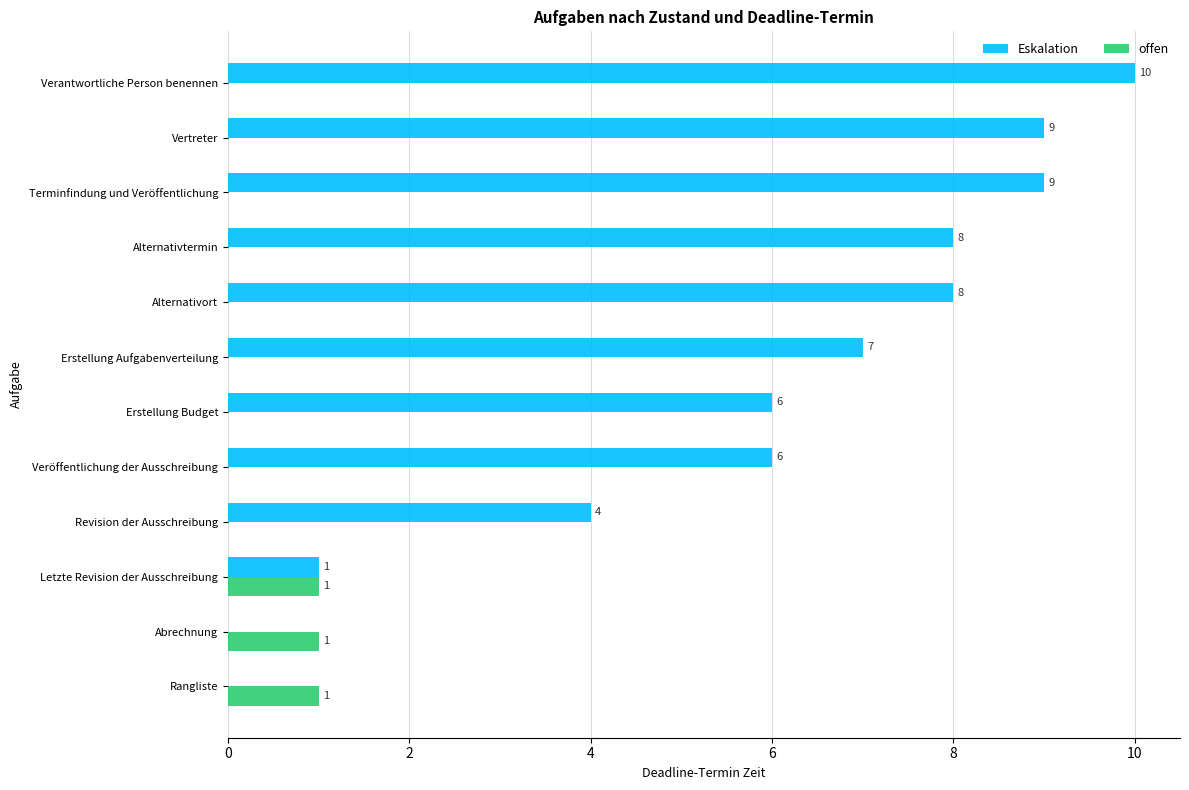

What is the sum of all offen values?

3